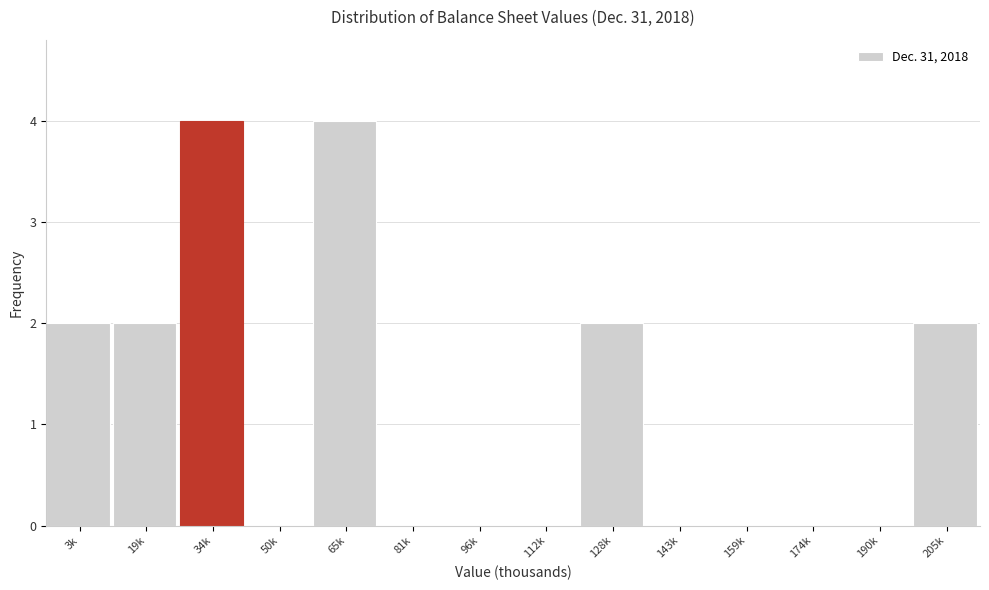

Reading left to right, what are all the values shown in this chart?

3k=2	19k=2	34k=4	50k=0	65k=4	81k=0	96k=0	112k=0	128k=2	143k=0	159k=0	174k=0	190k=0	205k=2